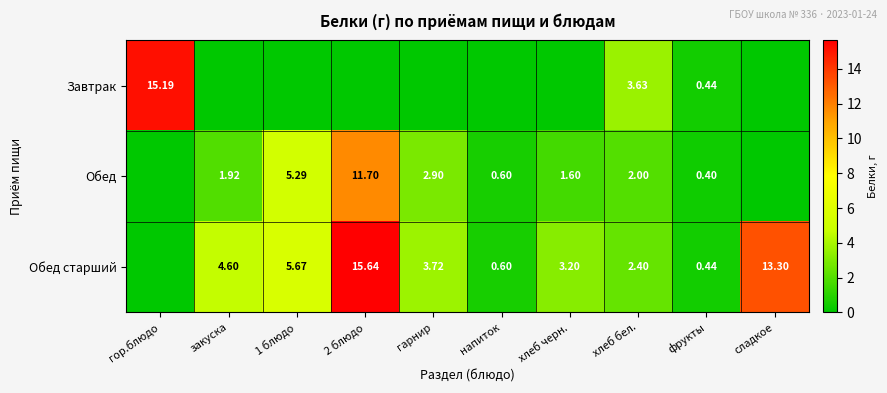

How many categories are shown in the chart?

10